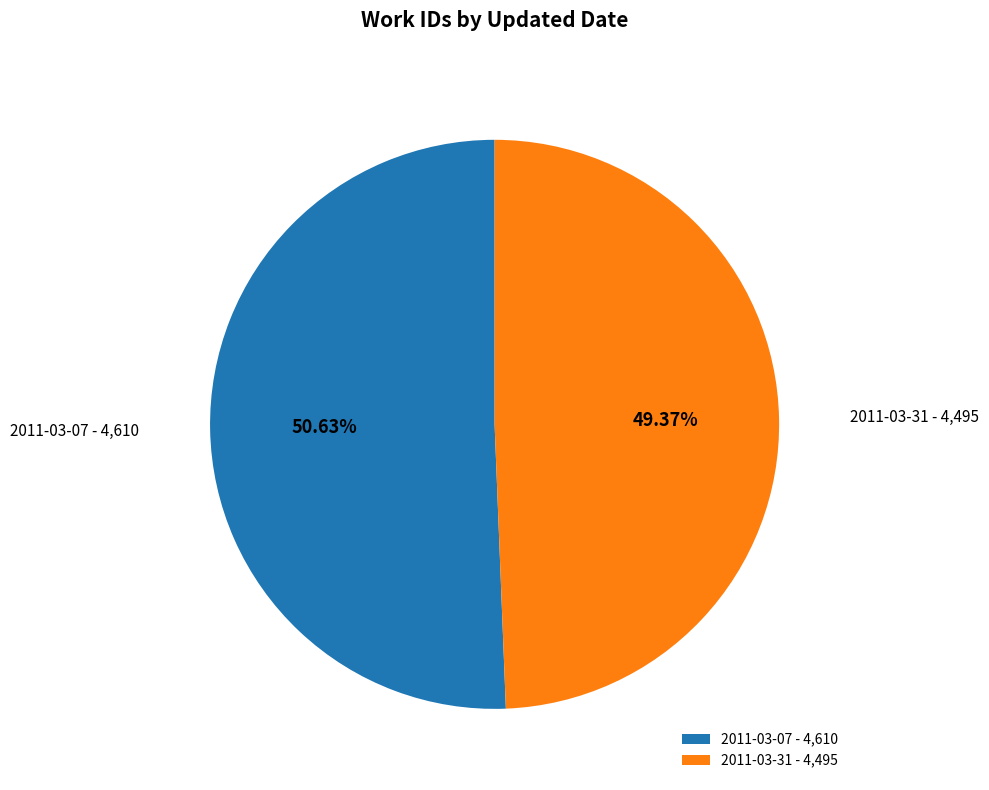

To the nearest percent, what percentage of the pie is 2011-03-31?

49%